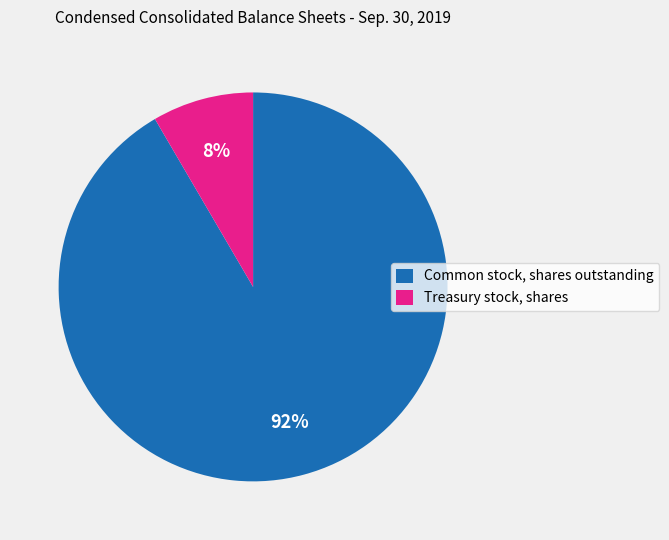

To the nearest percent, what is the average slice percentage?

50%